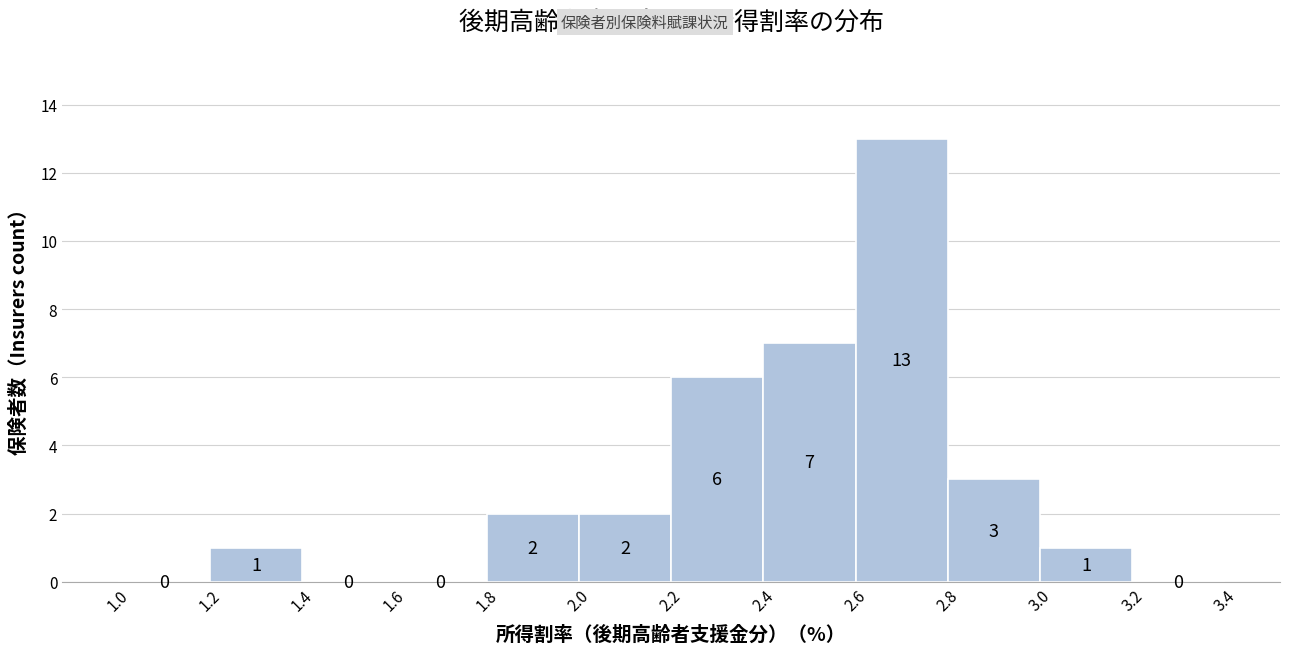

What is the height of the bar covering 2.0 to 2.2 on the x-axis?

2